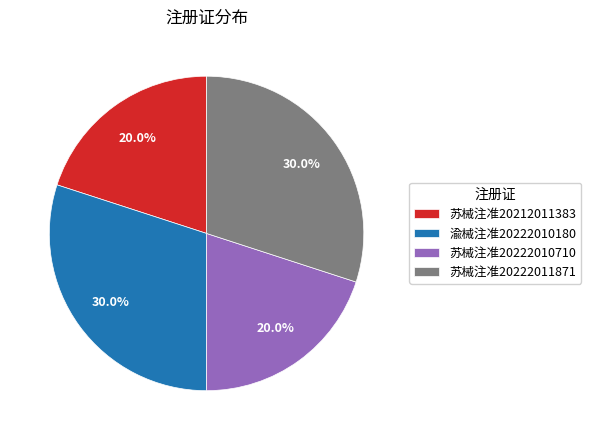

What percentage is the 苏械注准20222011871 slice, to the nearest percent?

30%